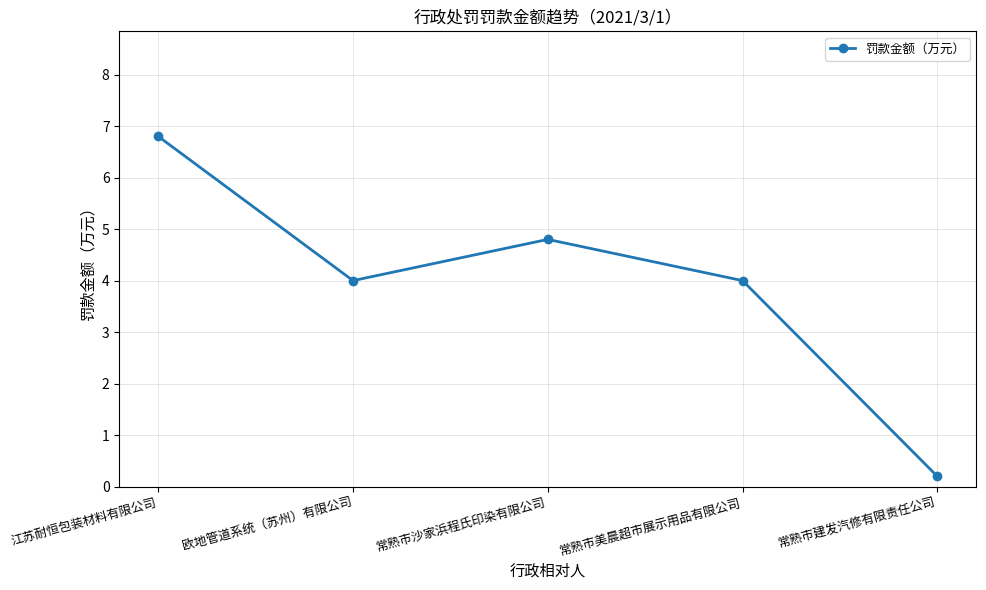

What is the approximate value at 常熟市美晨超市展示用品有限公司?

4.0